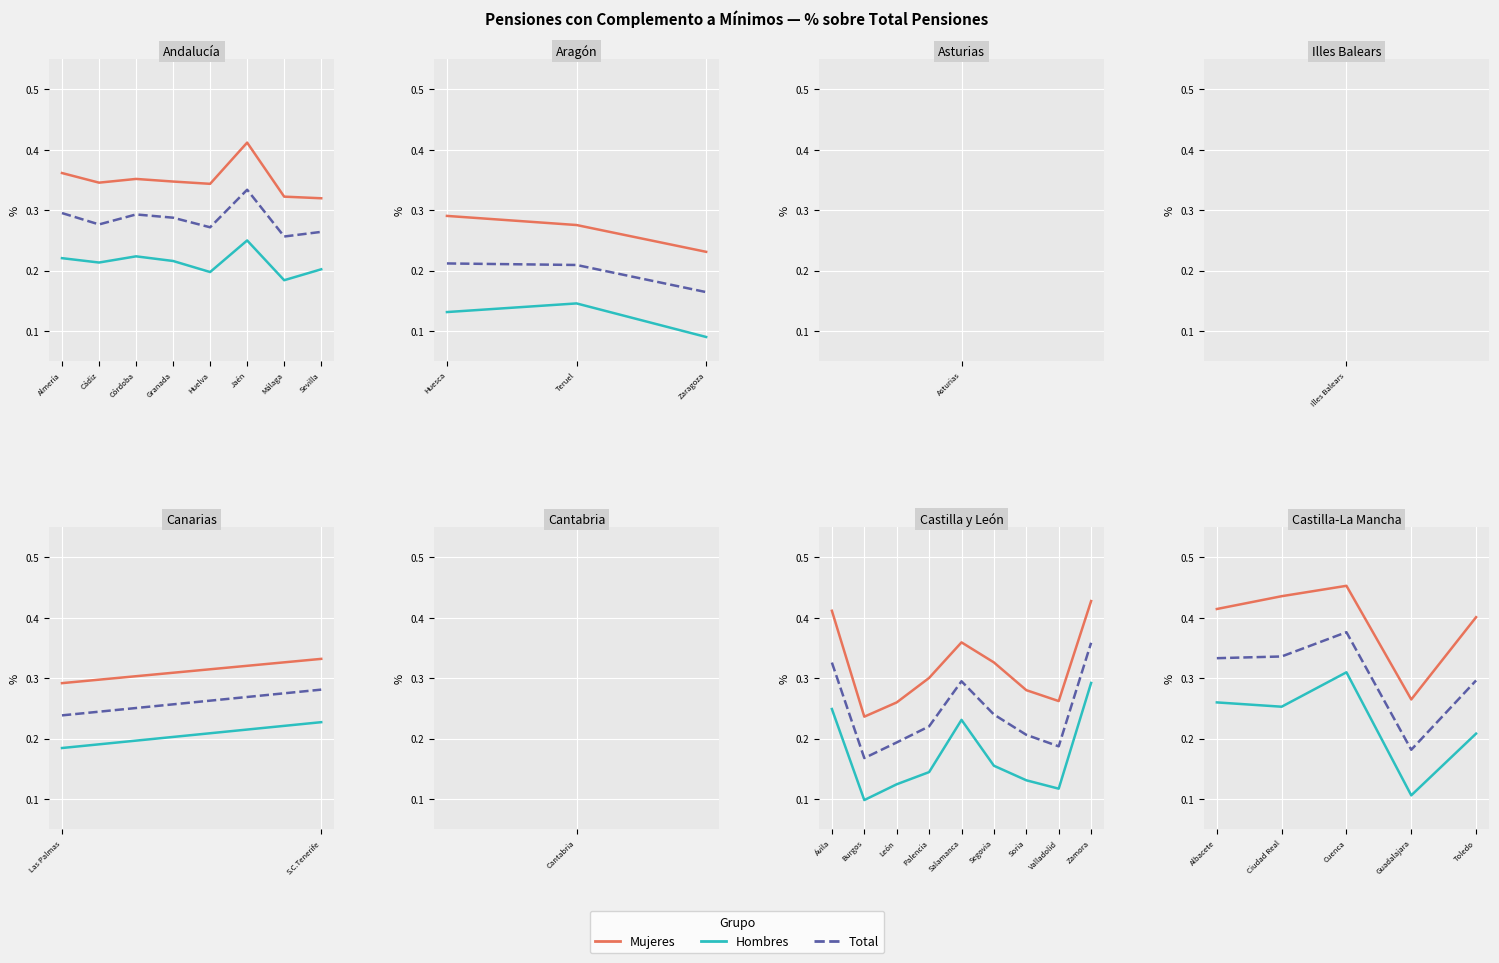

Rank the series by their average value, from highest to lowest.

Mujeres, Total, Hombres